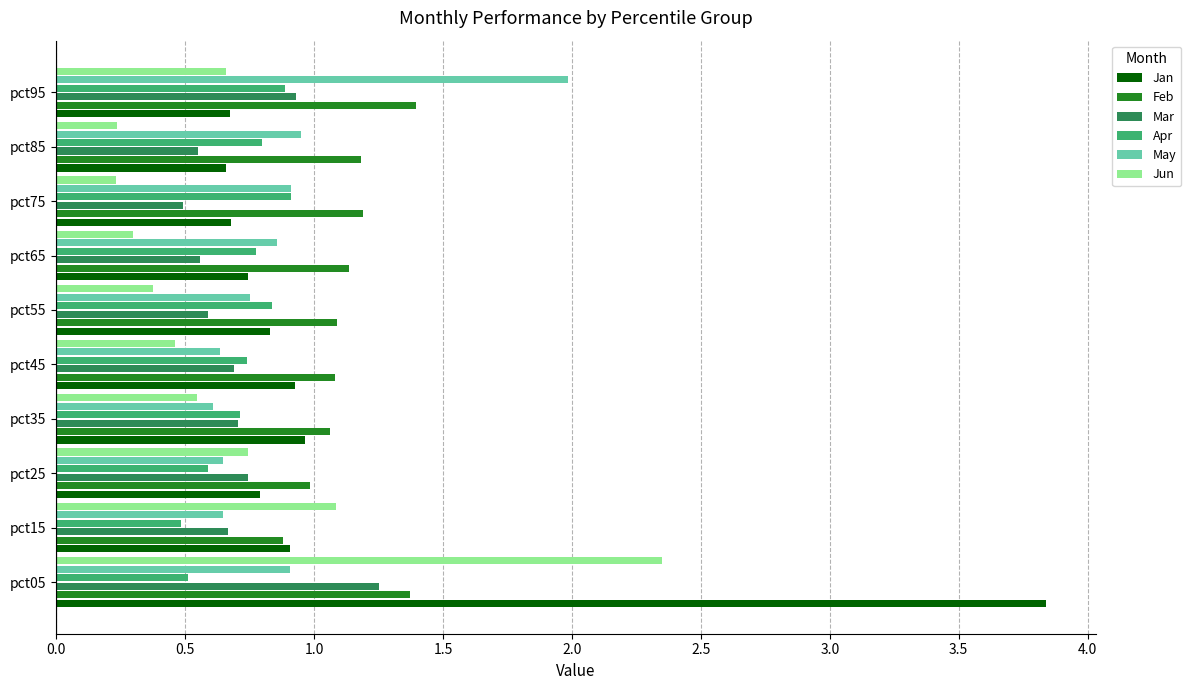

Which series has the largest total across all categories?

Feb